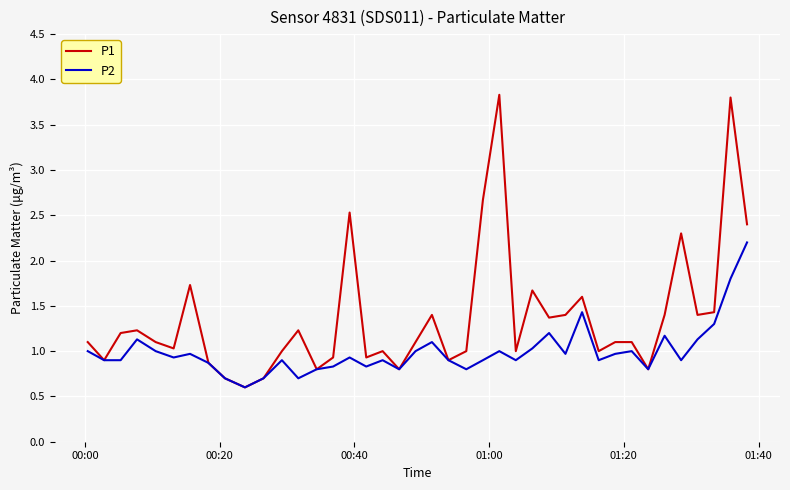

What is the maximum value shown in the chart?

3.8